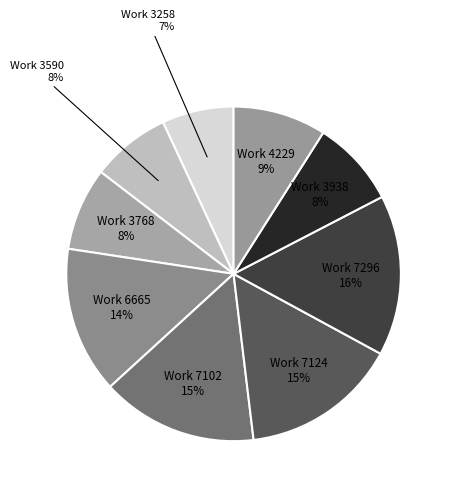

Approximately how many times larger is the value at Work 4229 9% compared to Work 3258 7%?

1.3